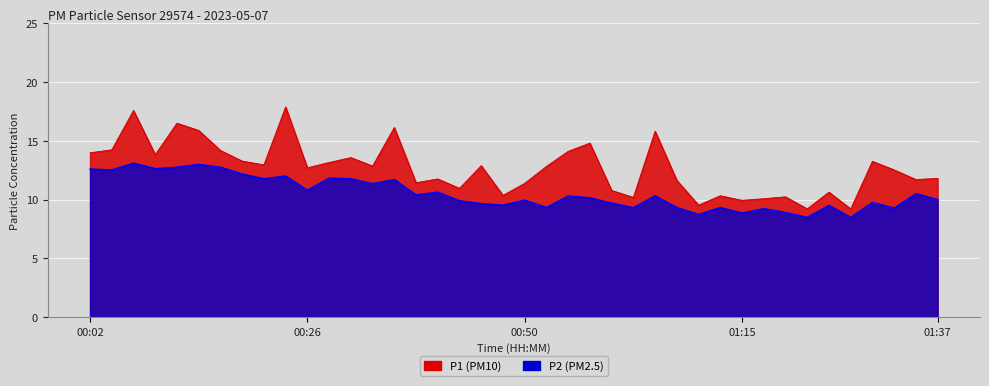

True or false: P1 and P2 intersect in this chart.

False